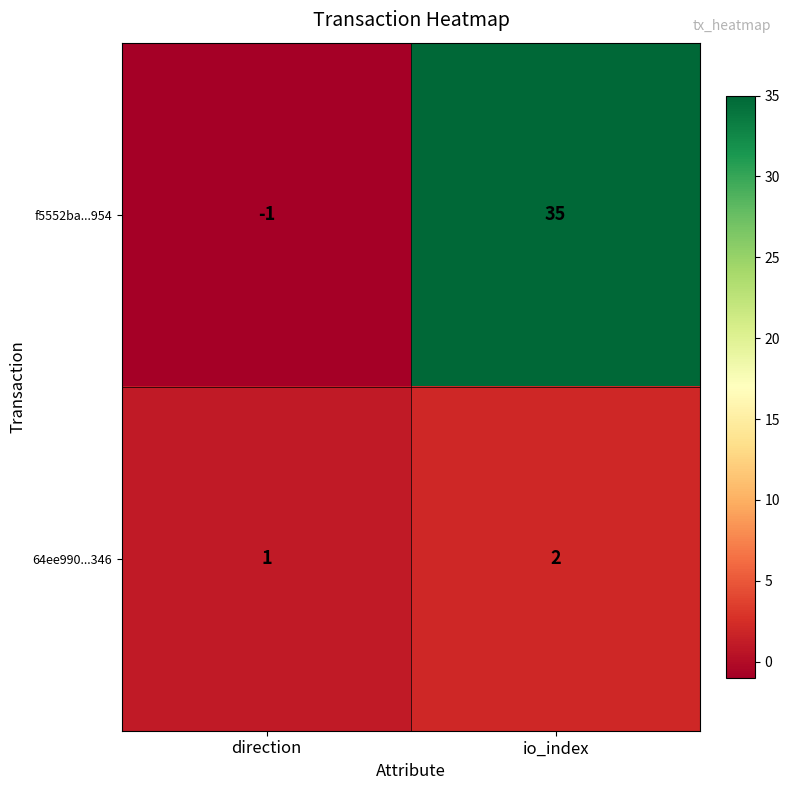

True or false: f5552ba...954 has a value of -1 at direction.

True